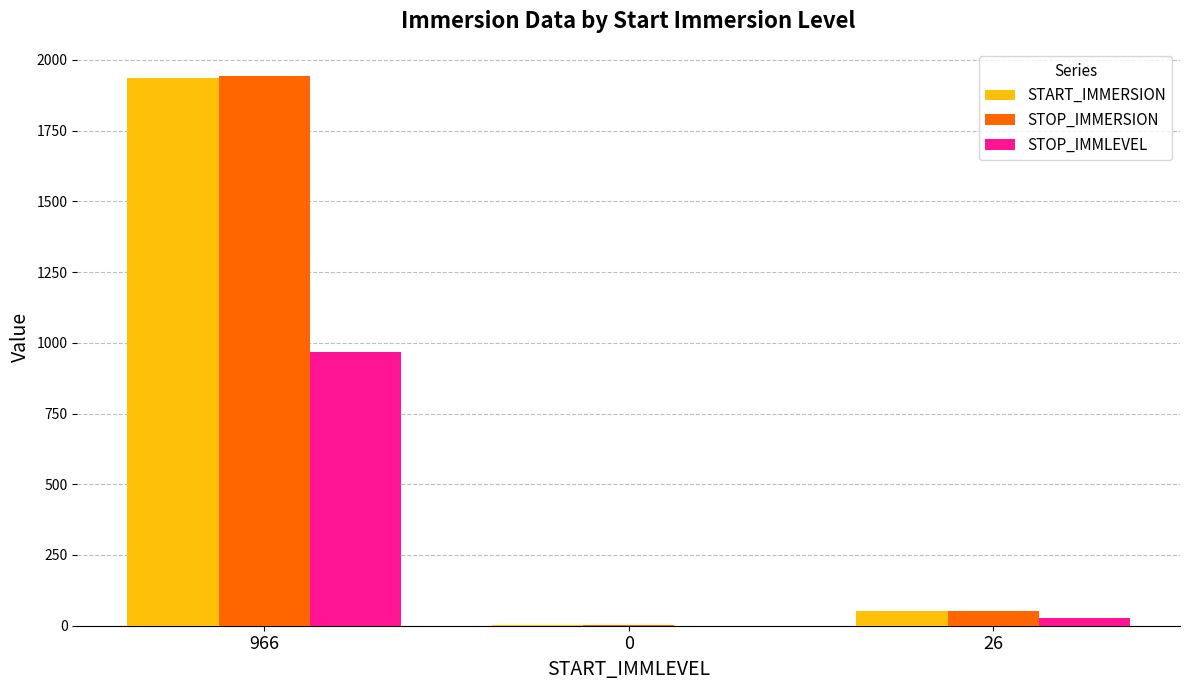

What is the highest value of the START_IMMERSION series?

1936.0